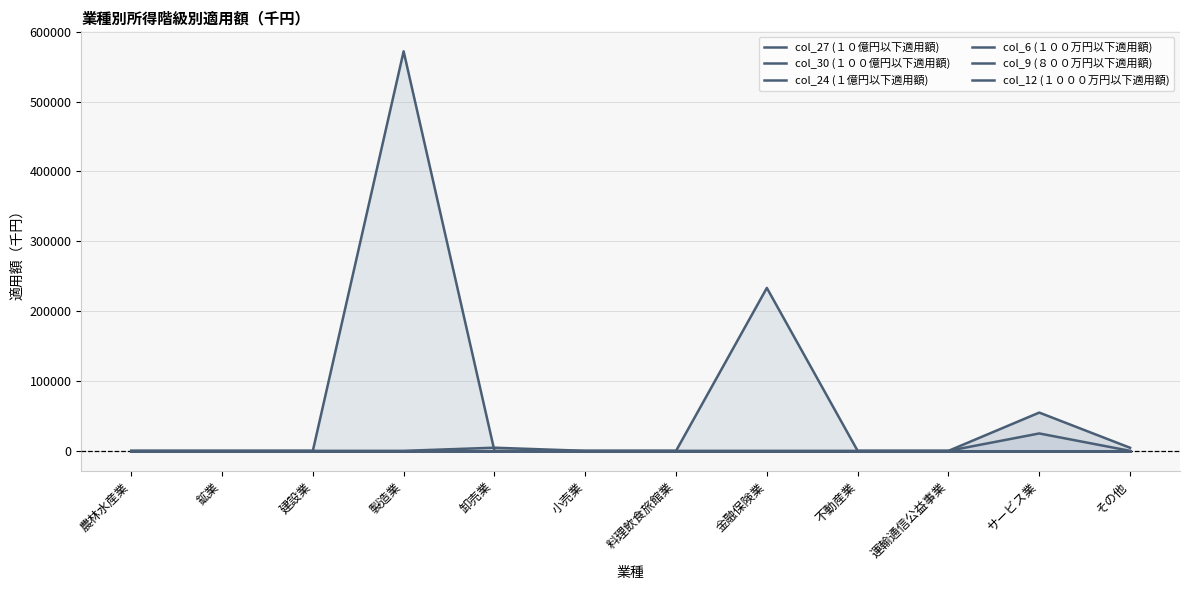

What is the label of the 8th point from the left?

金融保険業